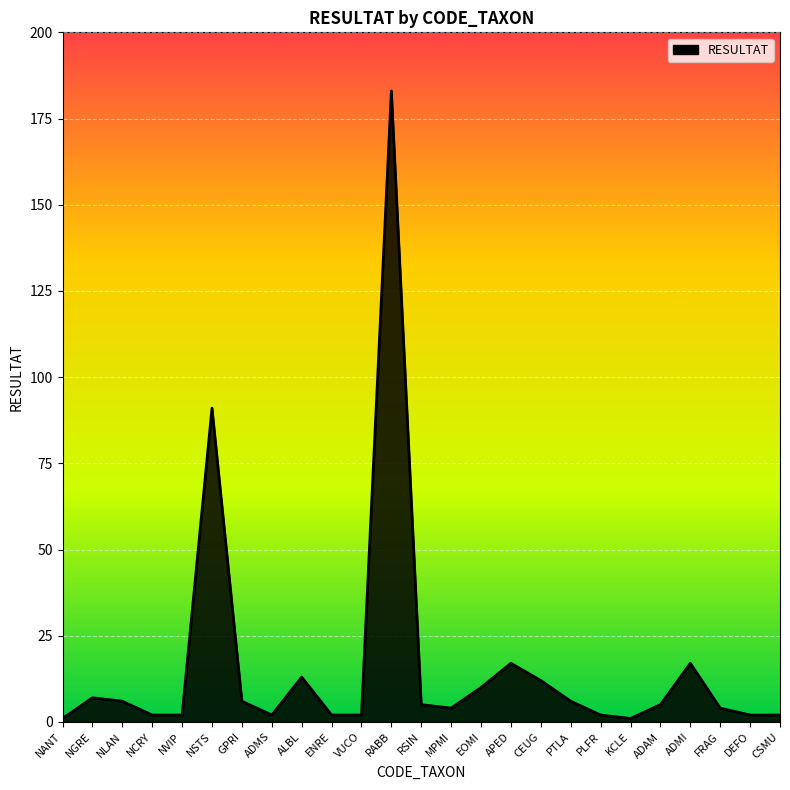

What is the change in value from MPMI to CEUG?

+8